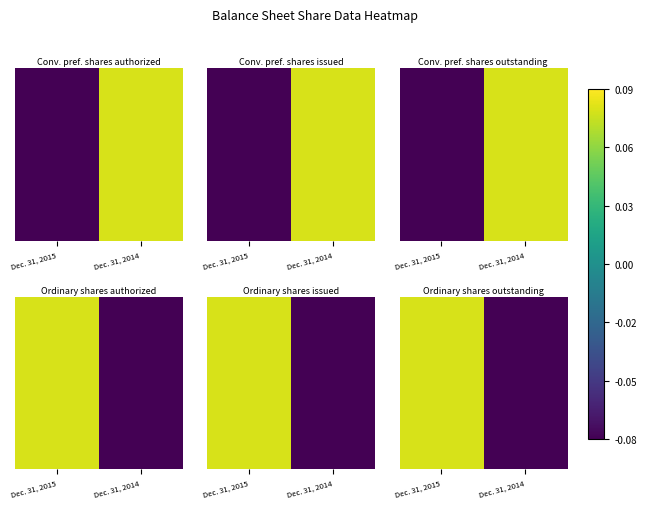

True or false: the data shows -0.0 at Dec. 31, 2014.

False